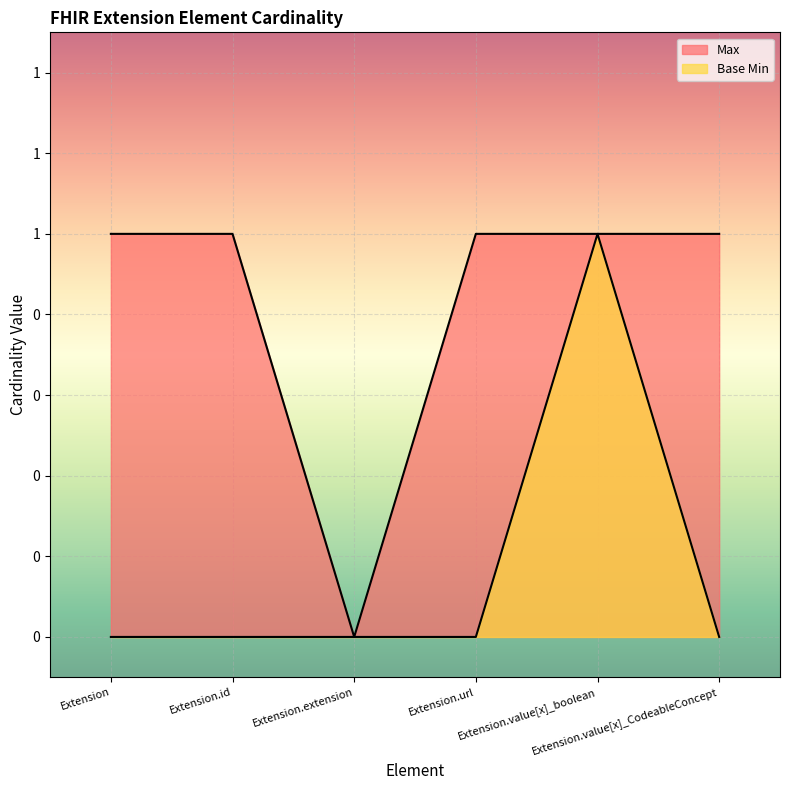

What are all the series names shown in the legend?

Max, Base Min